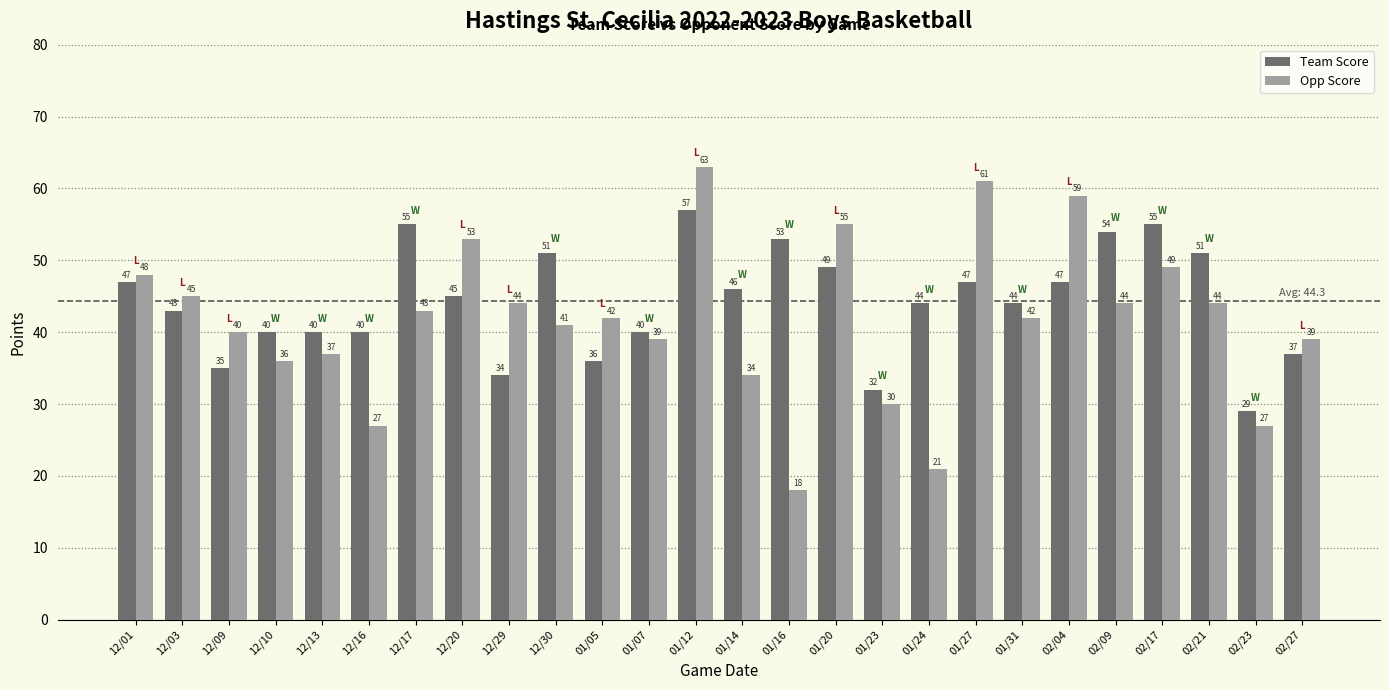

At how many categories does at least one series exceed 38?

24